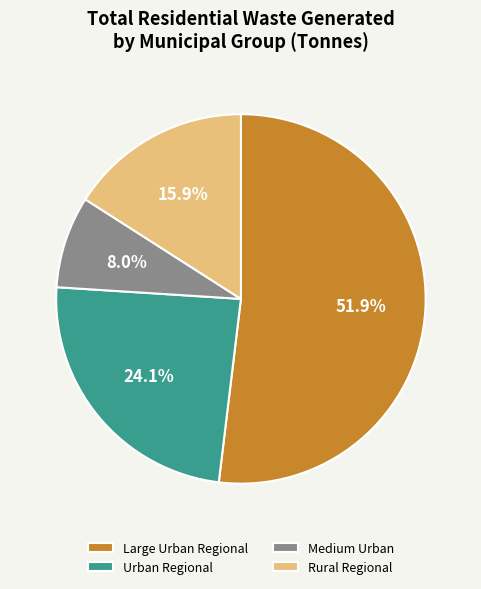

Between Medium Urban and Large Urban Regional, which is larger?

Large Urban Regional